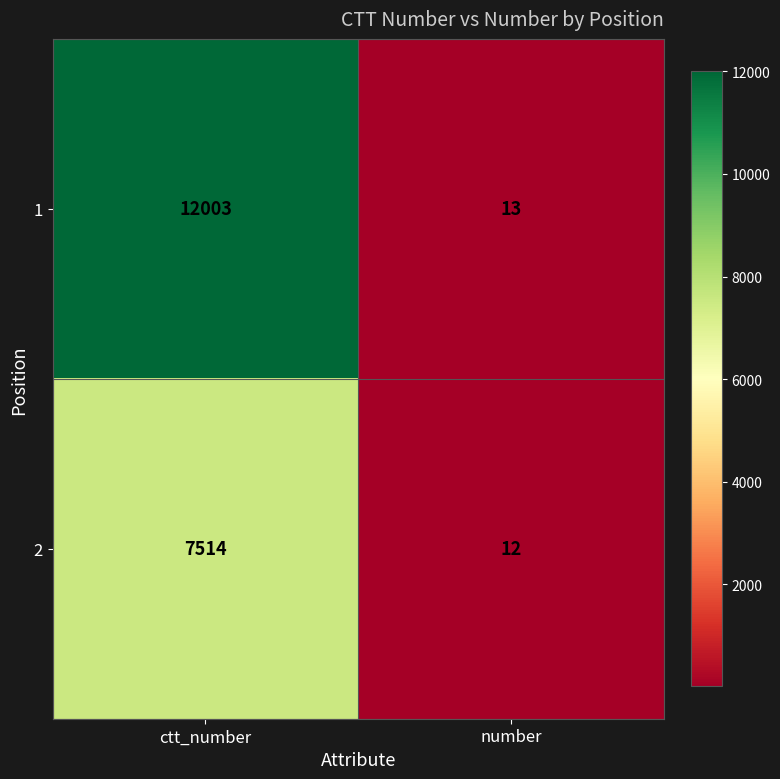

At how many categories does at least one series exceed 864?

1